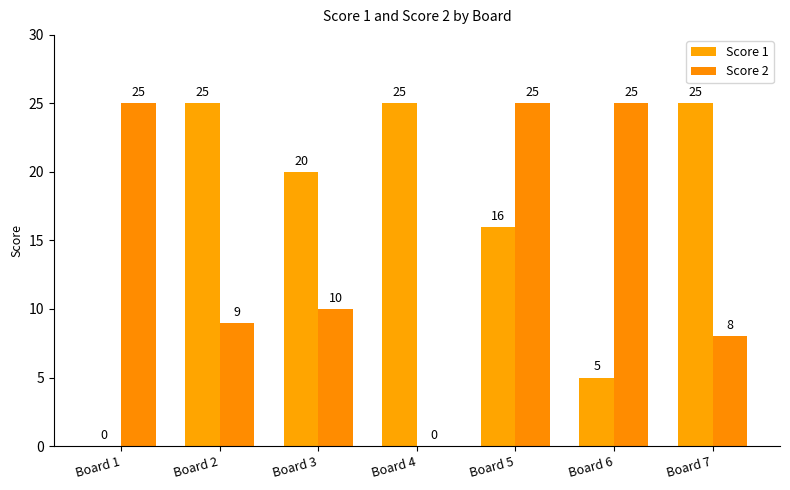

Where does the Score 2 series first go above 10?

Board 1